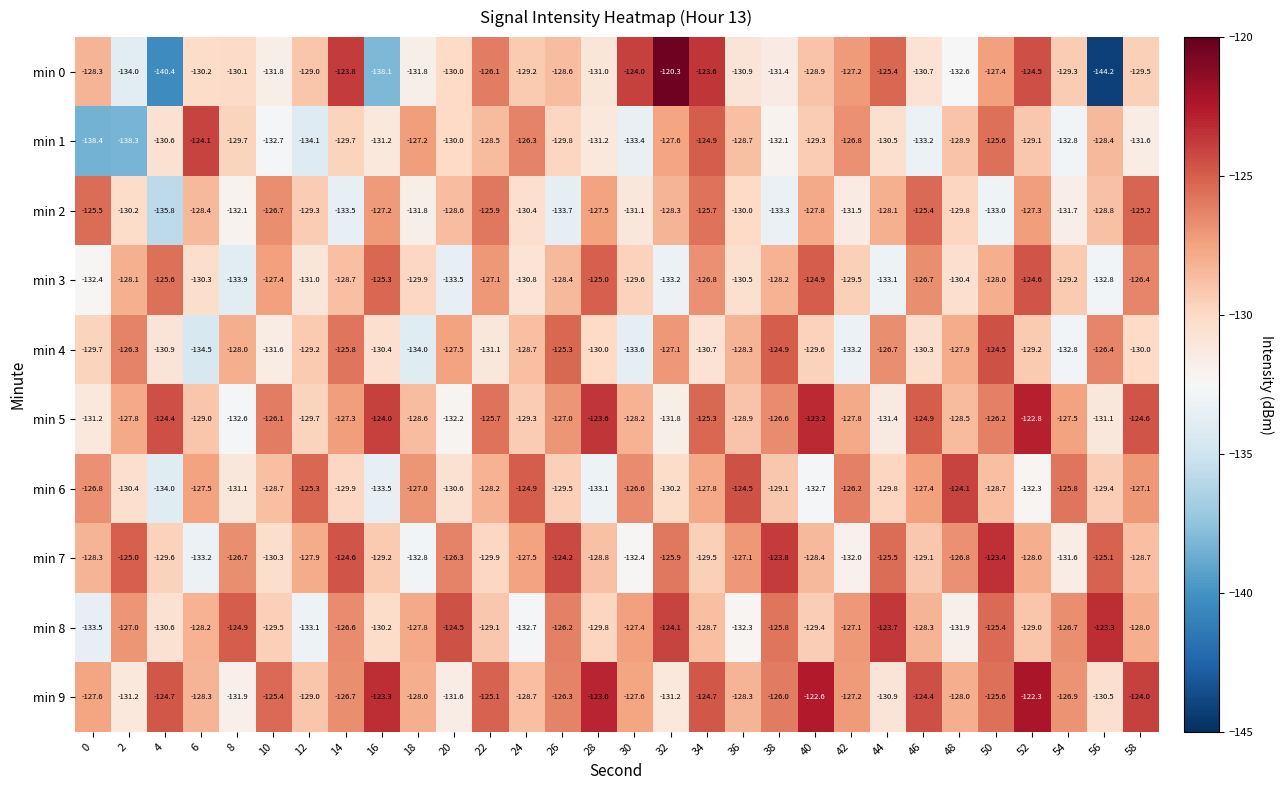

What is the approximate value of min 7 at 38?

-123.8